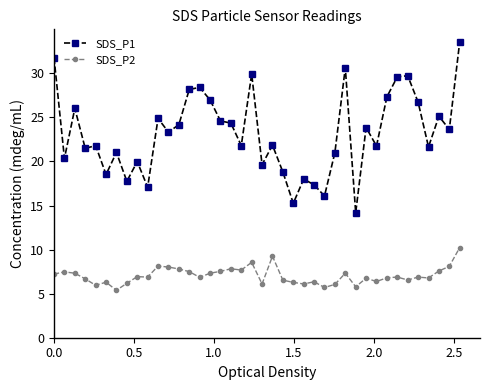

What is the difference between the maximum and minimum values in the SDS_P1 series?

19.4